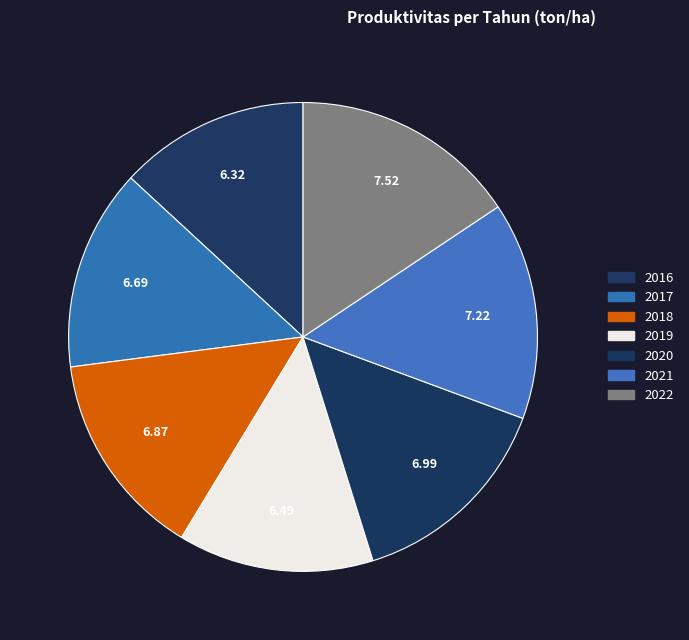

How many segments does this pie chart have?

7